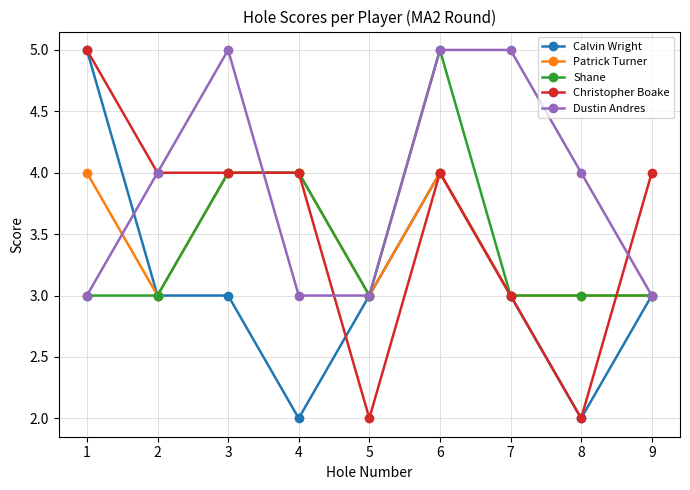

Read the Calvin Wright value at 1.

5